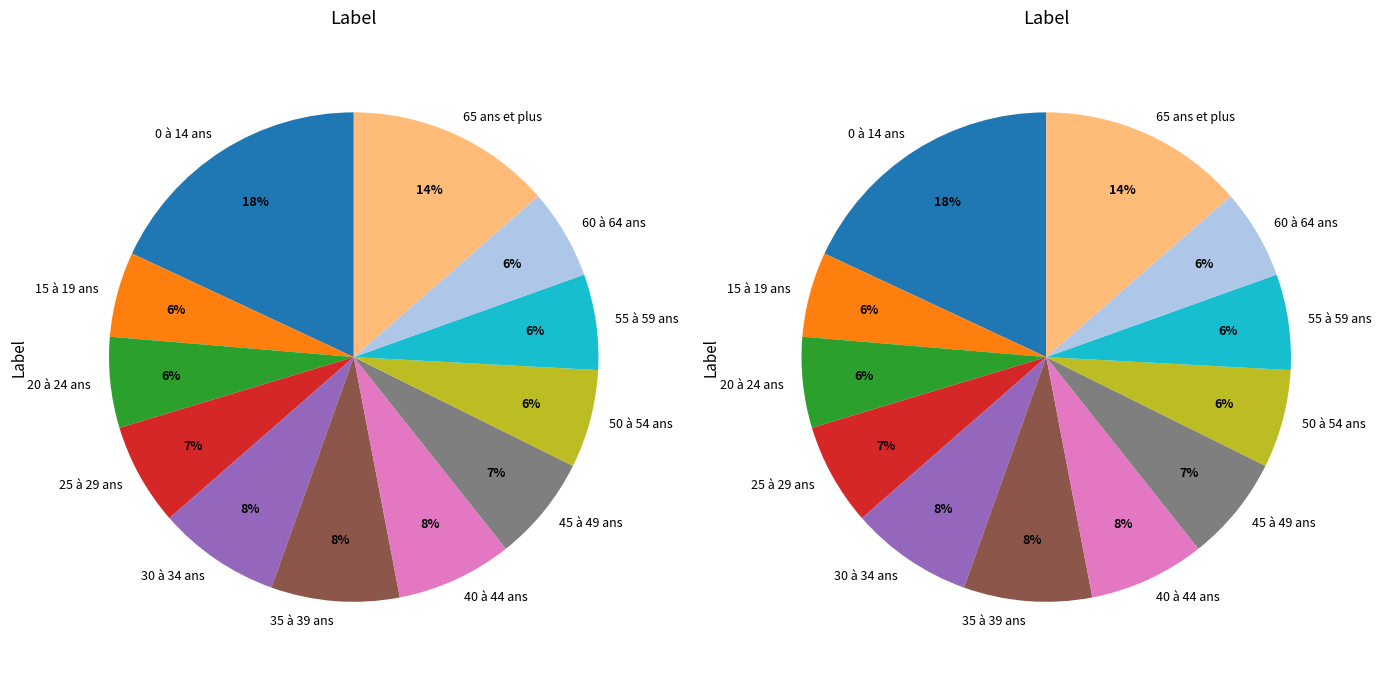

What is the smallest slice in the pie chart?

15 à 19 ans